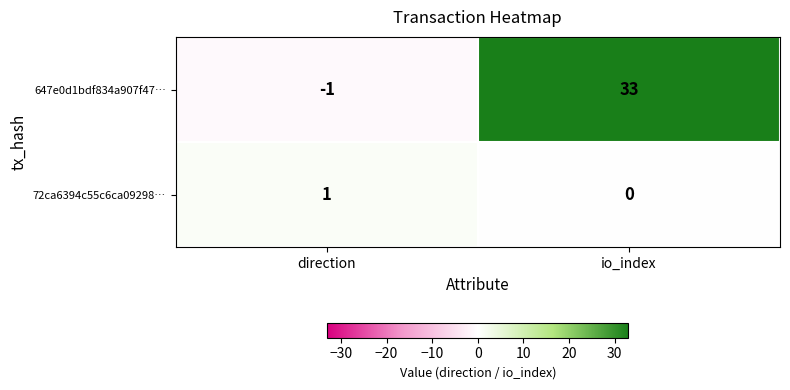

Reading left to right, extract all data points from this chart.

647e0d1bdf834a907f47…: -1	33
72ca6394c55c6ca09298…: 1	0